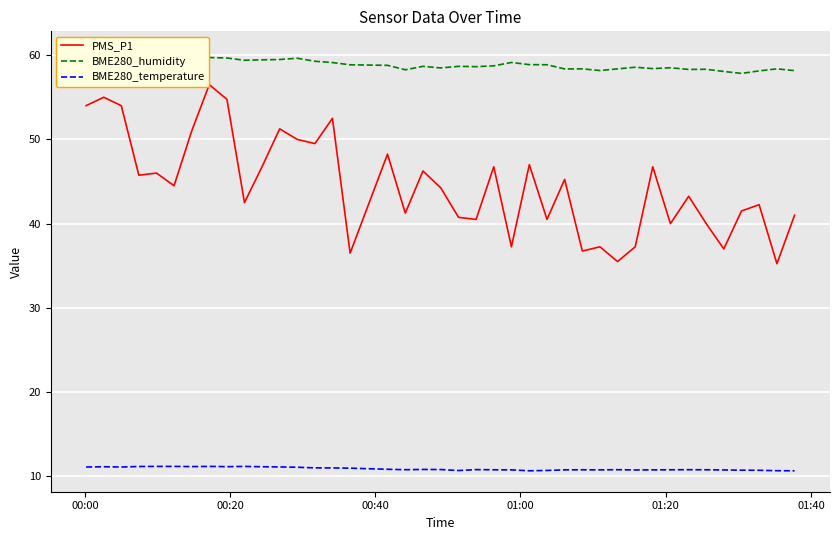

Which category has the highest value in the BME280_humidity series?

00:20